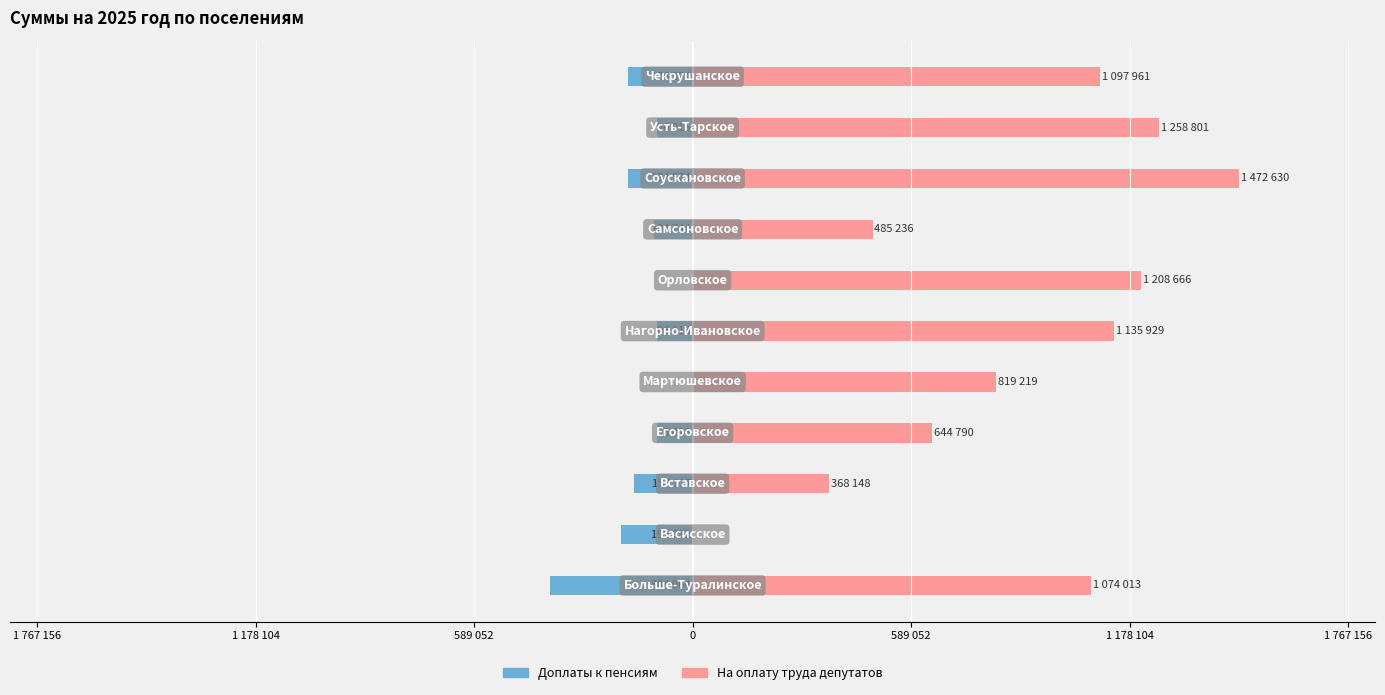

What is the sum of all На оплату труда депутатов values?

9565397.9